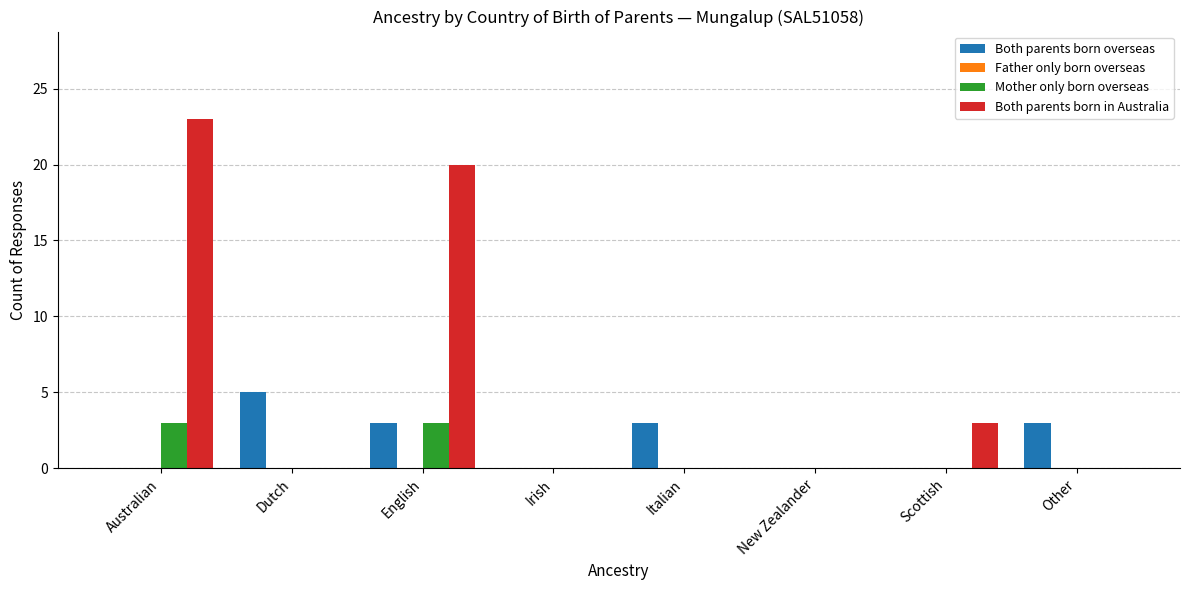

What is the sum of all Both parents born in Australia values?

46